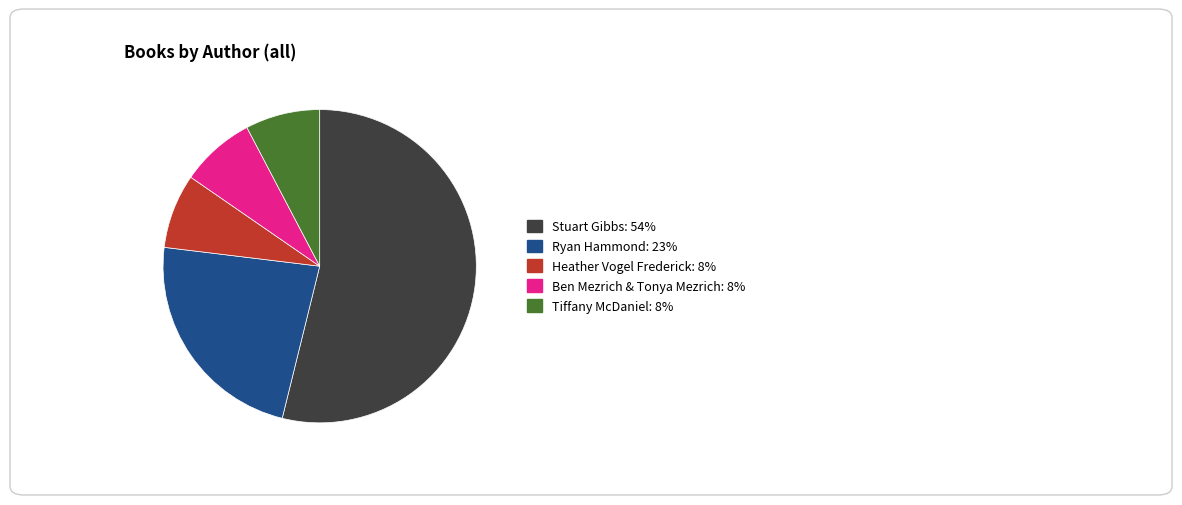

Does any single category account for the majority?

Yes